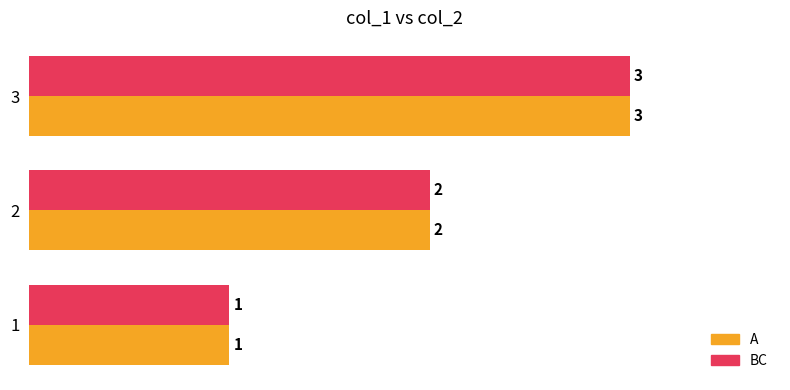

How many A values are between 1 and 3?

3